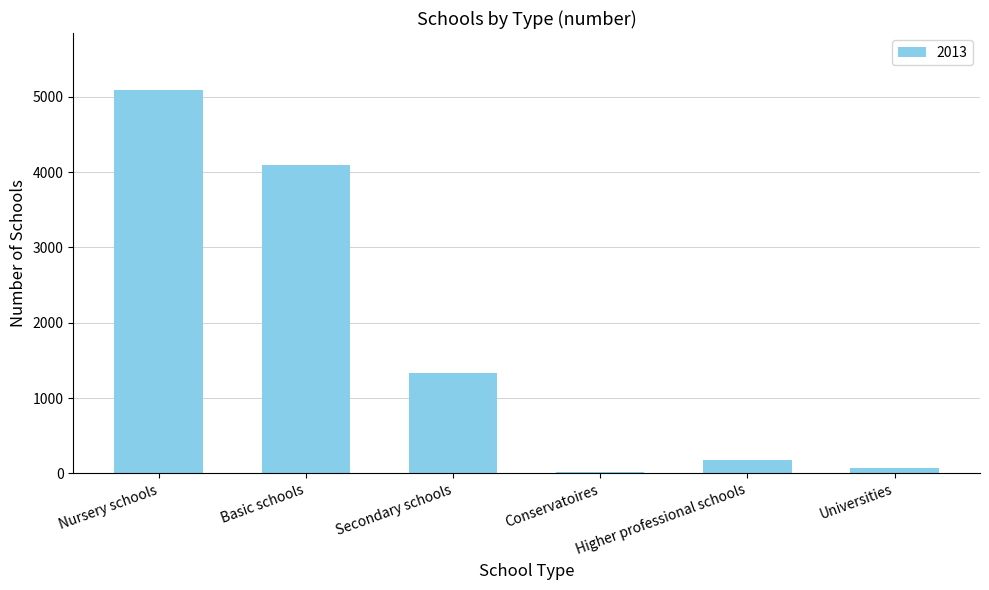

Are the bars horizontal?

No